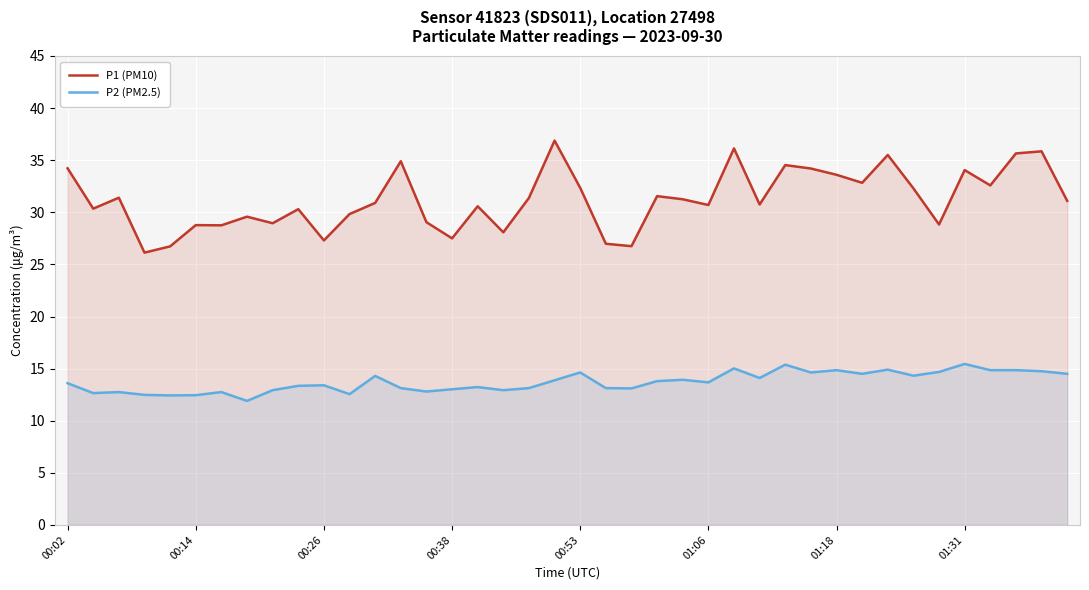

Rank the series by their maximum value, from lowest to highest.

P2 (PM2.5), P1 (PM10)